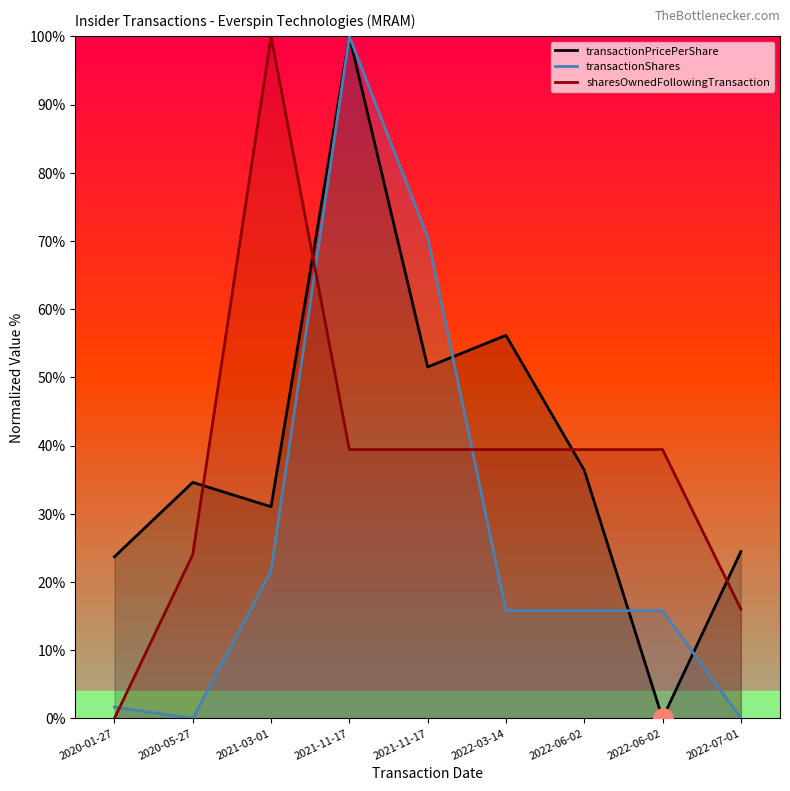

List the labels in order of transactionShares value, largest first.

2021-11-17, 2021-11-17, 2021-03-01, 2022-03-14, 2022-06-02, 2022-06-02, 2020-01-27, 2022-07-01, 2020-05-27